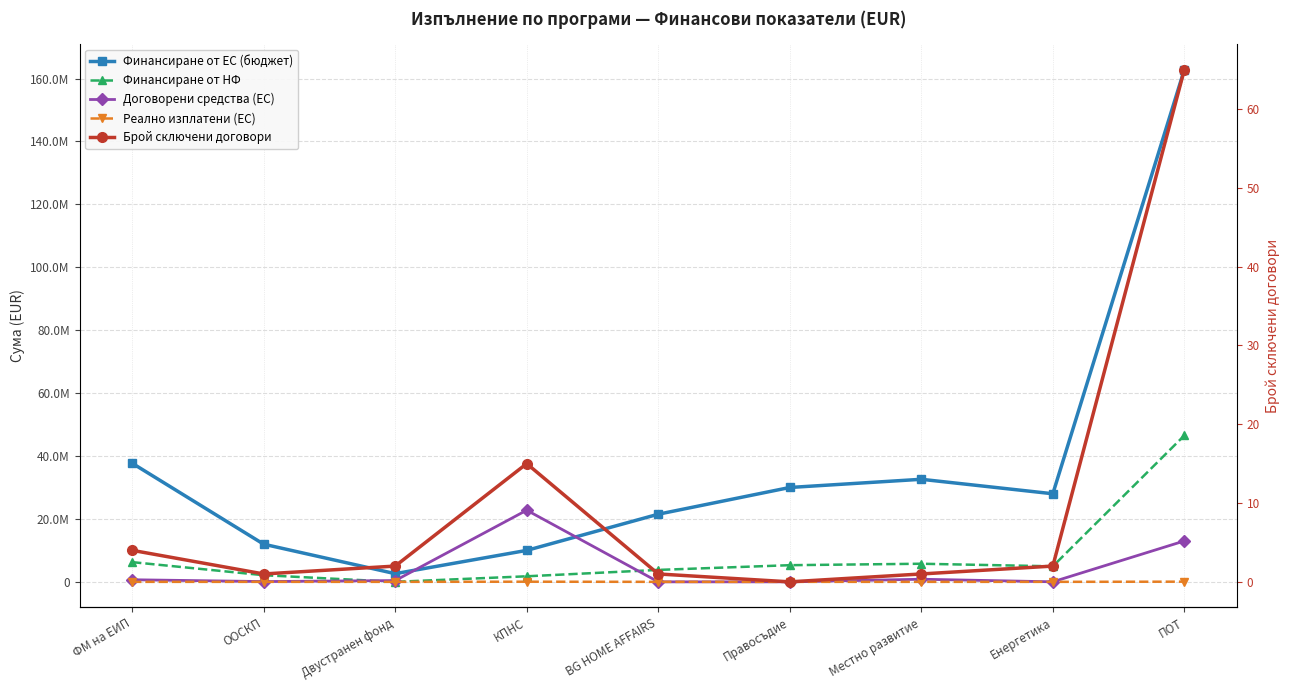

At how many categories does at least one series exceed 114945175?

1